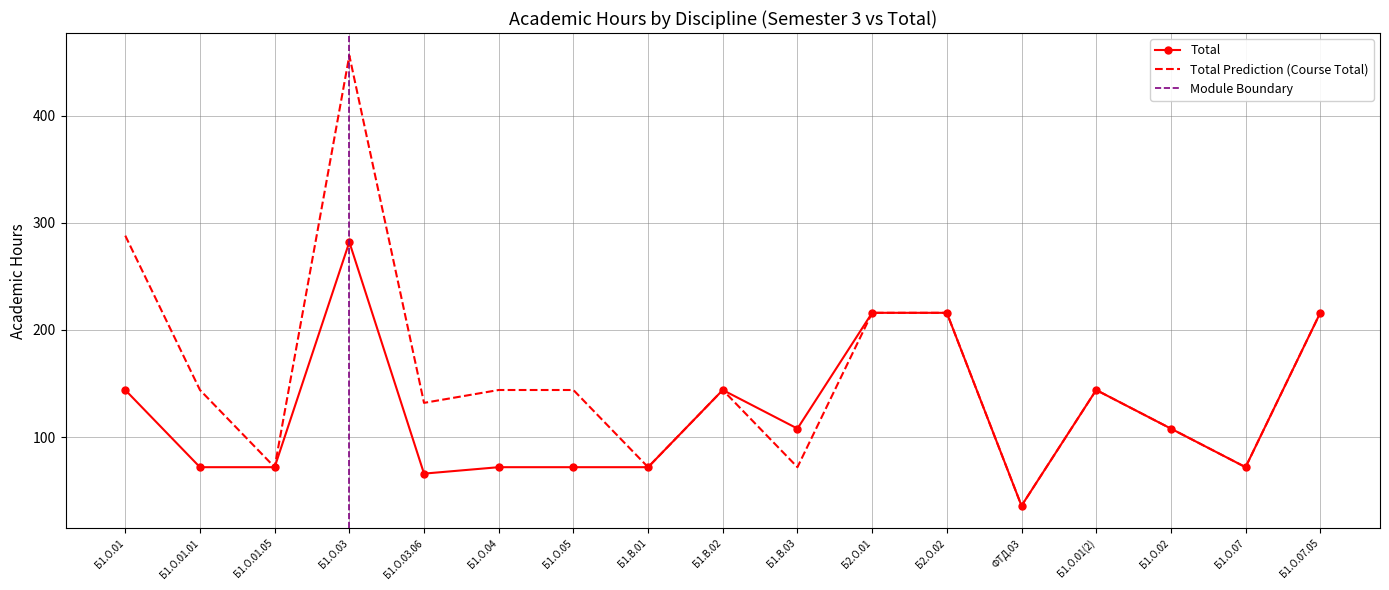

Is this an area chart (filled region under the line)?

No